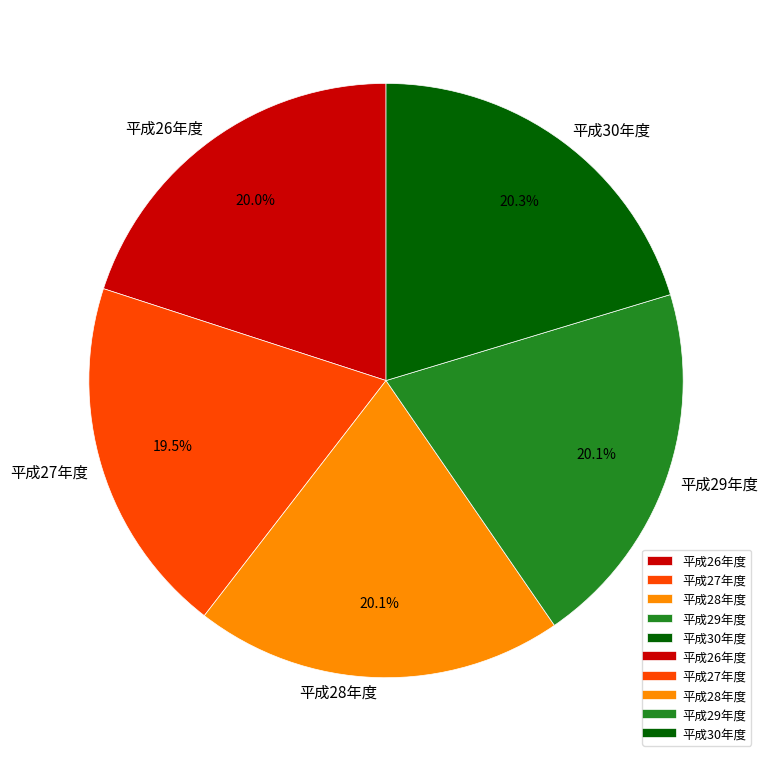

What percentage do 平成30年度 and 平成28年度 together represent?

40.4%